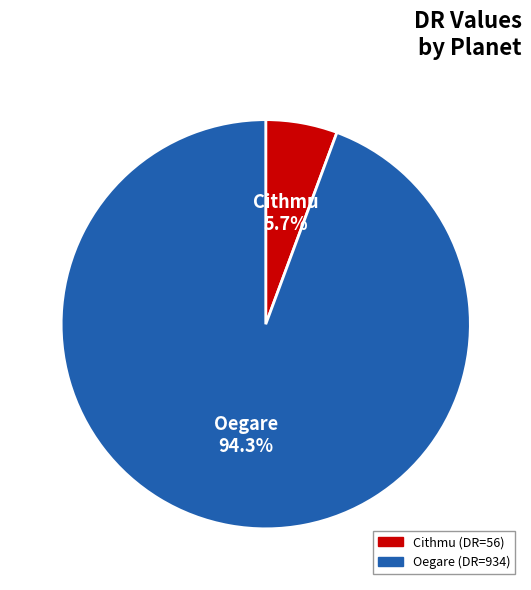

To the nearest percent, what percentage of the pie is Cithmu?

6%